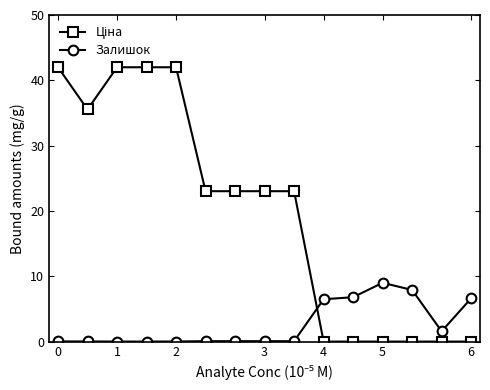

What is the highest value of the Залишок series?

9.0